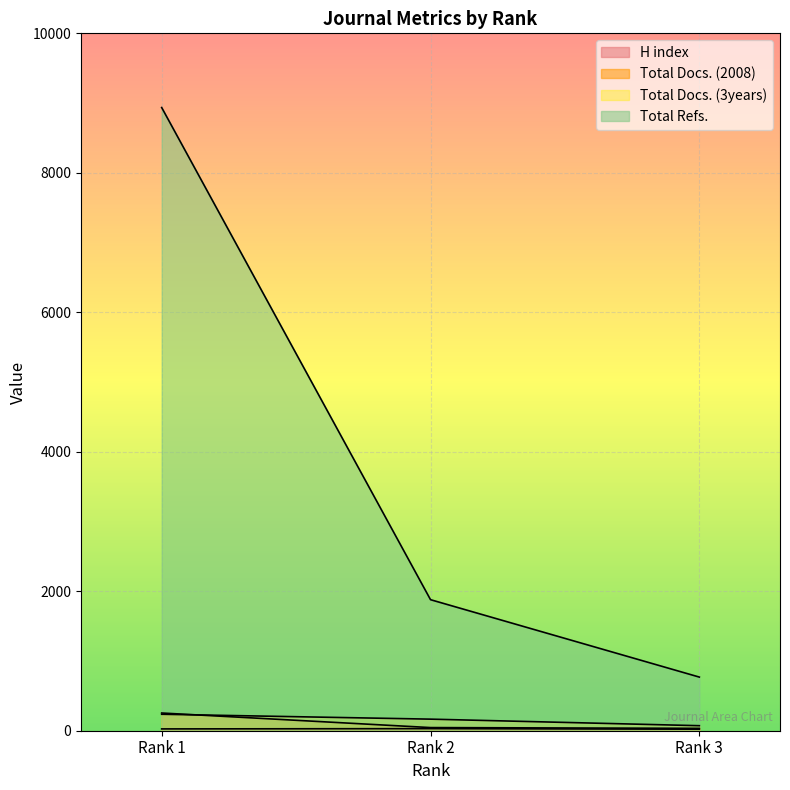

What are all the series names shown in the legend?

H index, Total Docs. (2008), Total Docs. (3years), Total Refs.